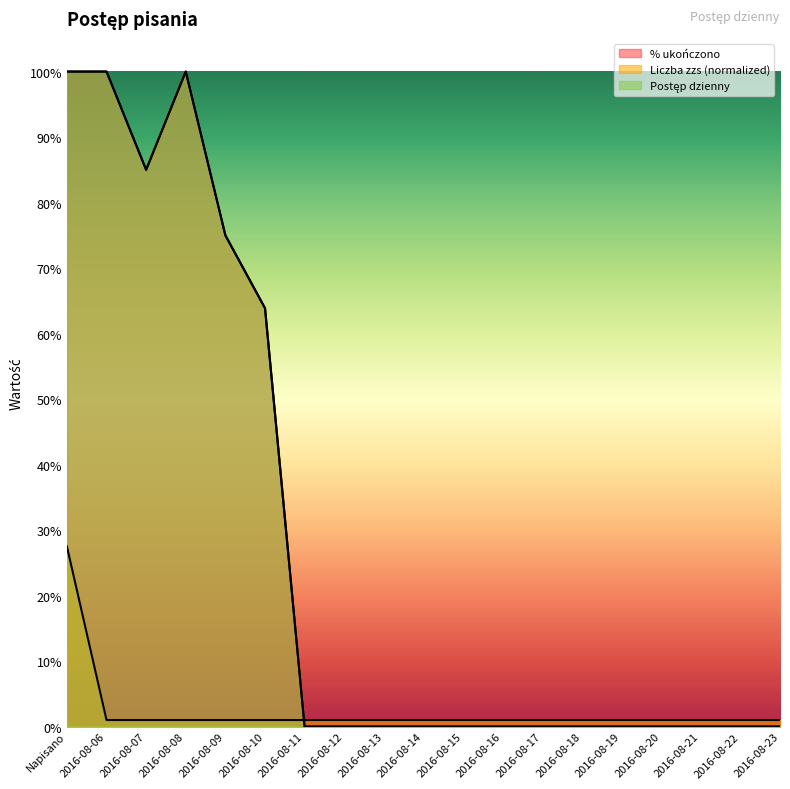

Which label corresponds to the largest value in the chart?

Napisano